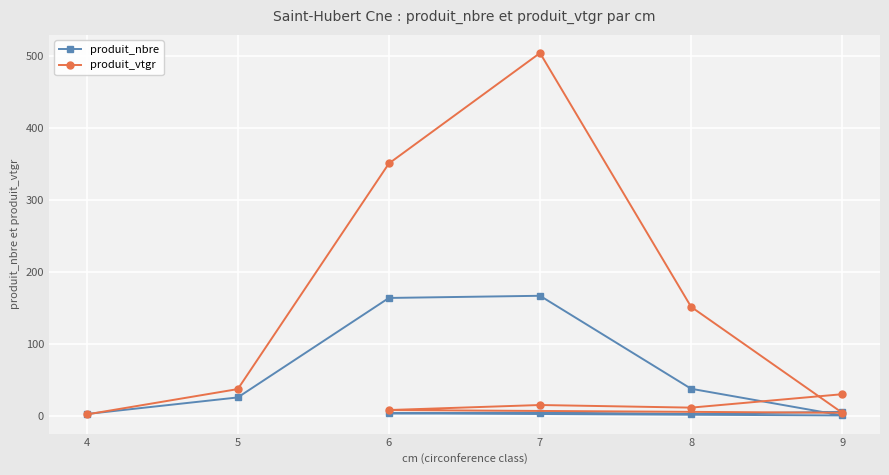

At which category does the chart reach its minimum across all series?

9